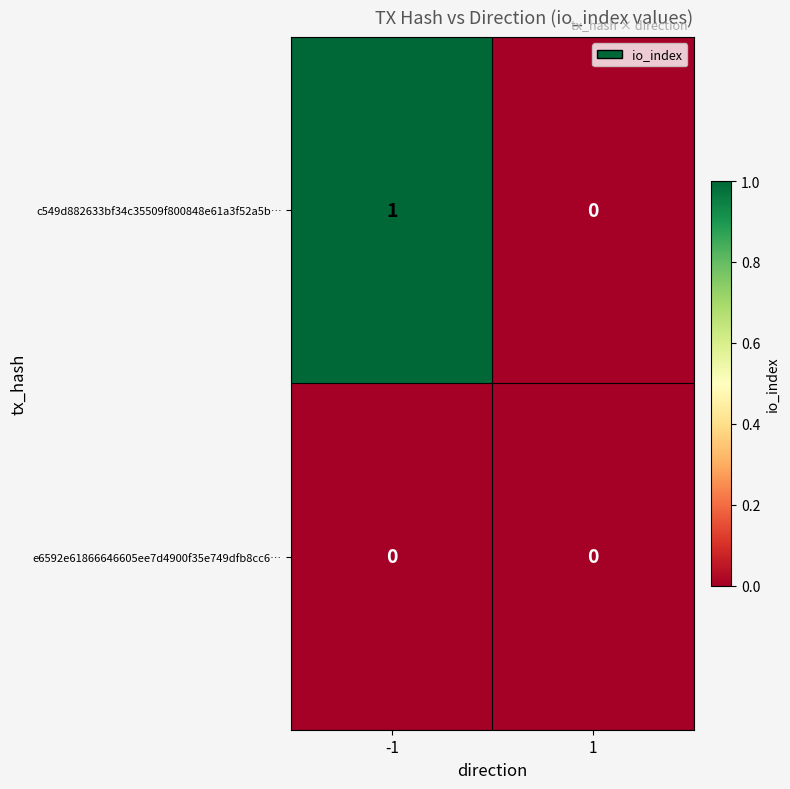

How many categories are shown in the chart?

2